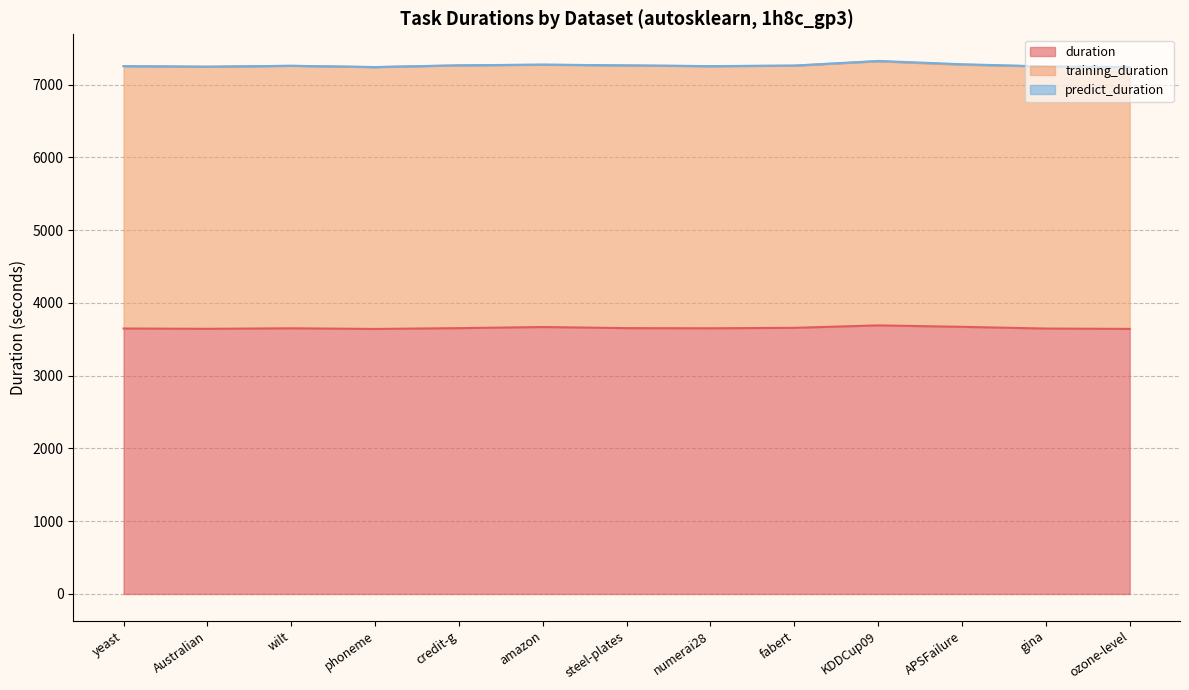

Reading left to right, extract all data points from this chart.

duration: 3648.8	3644.6	3651.7	3642.8	3653.9	3669.2	3654.0	3652.0	3658.1	3691.8	3671.8	3648.3	3643.5
training_duration: 3606.2	3602.3	3607.4	3598.5	3611.9	3604.5	3611.2	3601.8	3603.2	3629.6	3603.3	3601.3	3598.2
predict_duration: 0.4	0.1	0.9	1.1	0.1	2.5	0.2	1.5	1.4	5.1	5.8	0.9	0.5